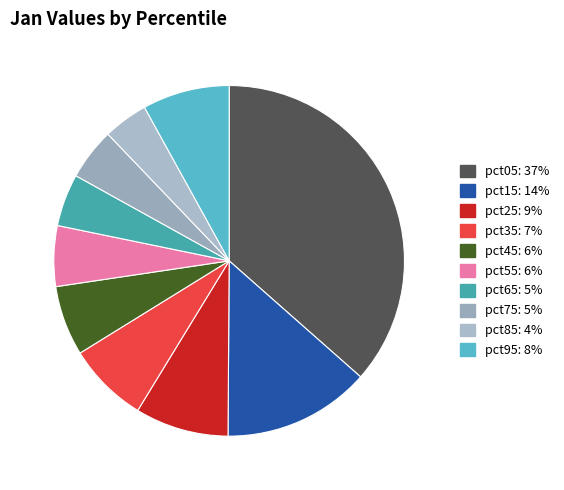

What percentage do pct85 and pct45 together represent?

10.6%